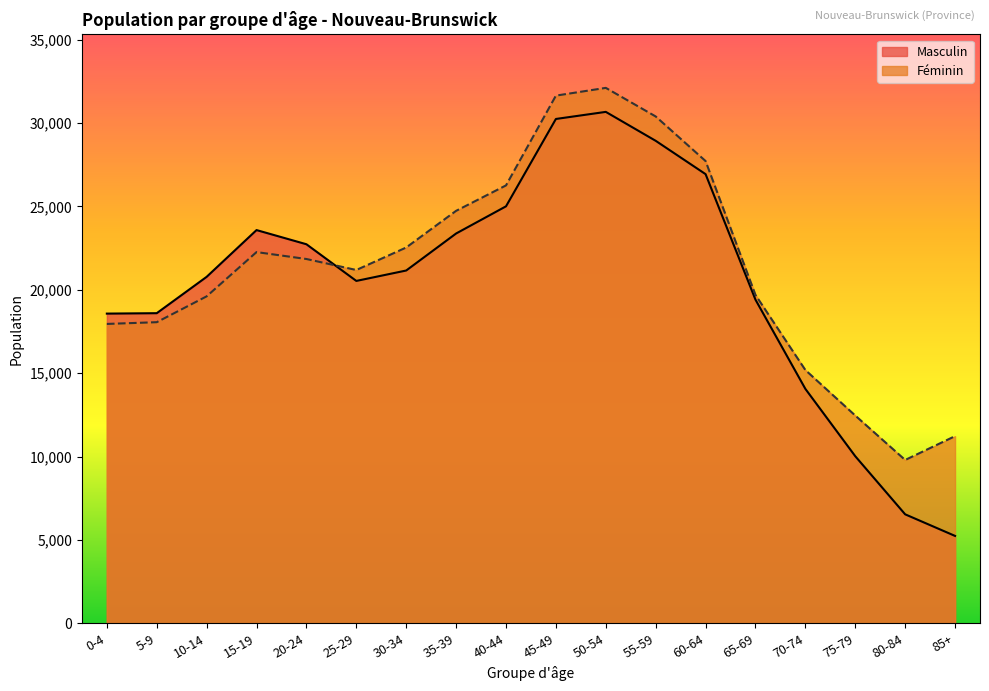

How many categories are shown in the chart?

18